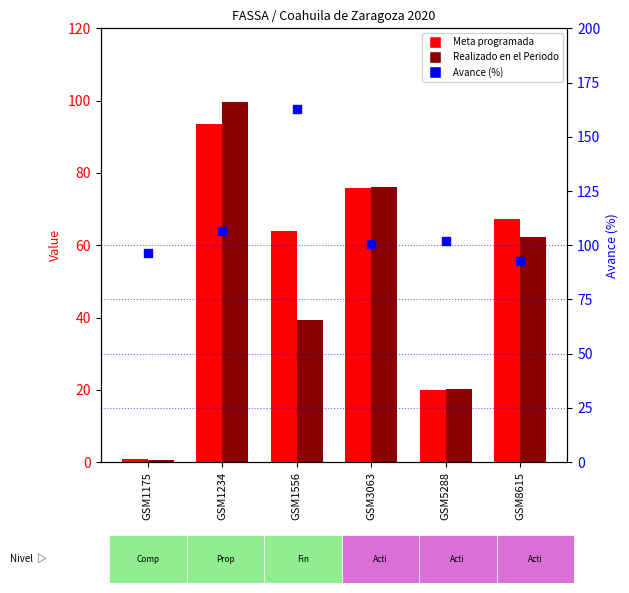

At which category is the sum across all series the highest?

GSM1234